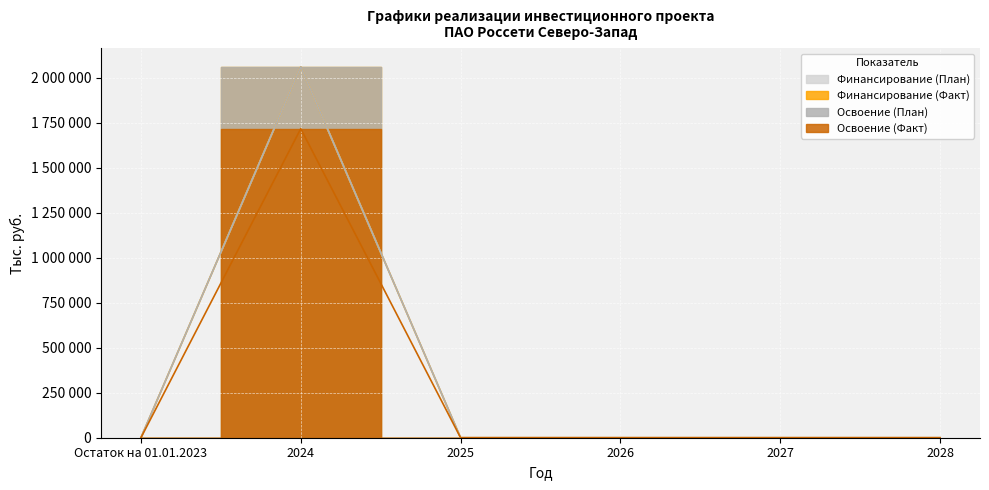

Is it true that Финансирование (Факт) equals 0 at 2027?

True